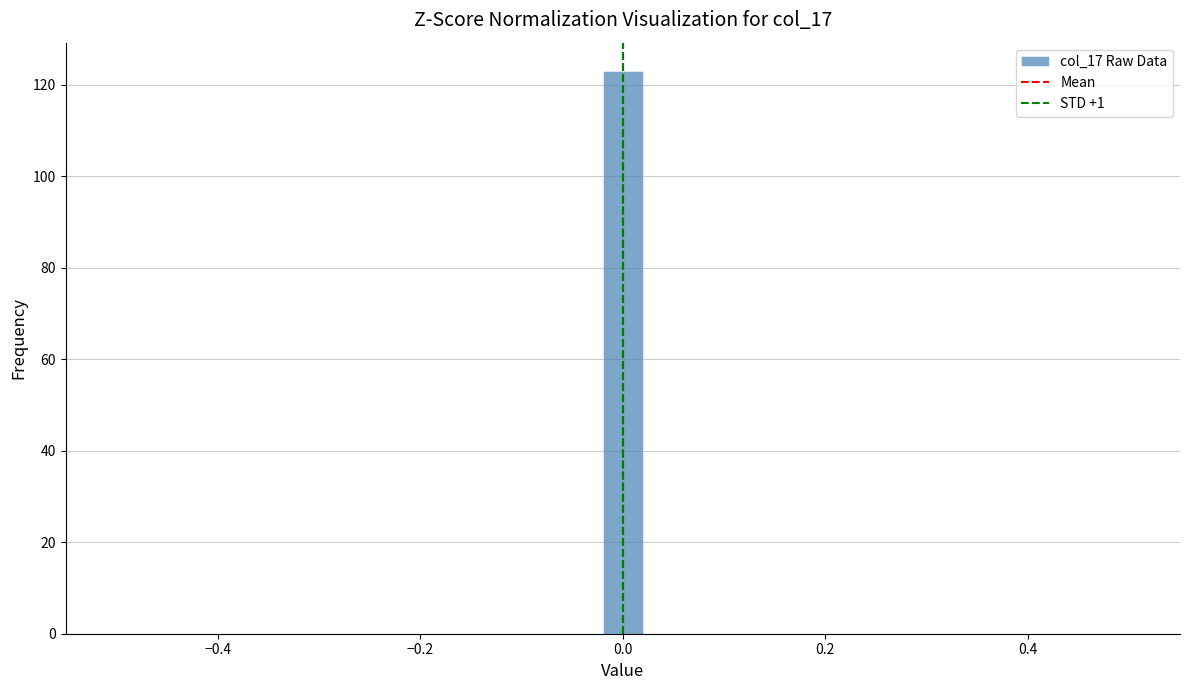

Around what value on the x-axis is the tallest bar? Give the approximate position of its centre, as read against the axis.

0.00